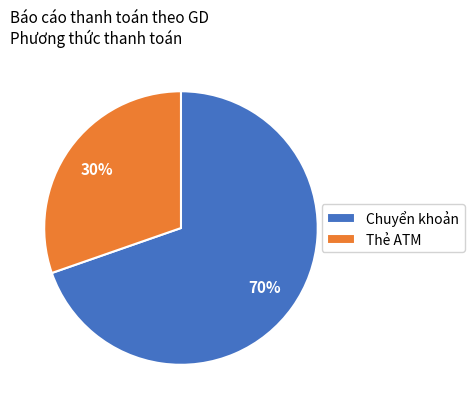

The Thẻ ATM slice represents 24% of the pie. True or false?

False